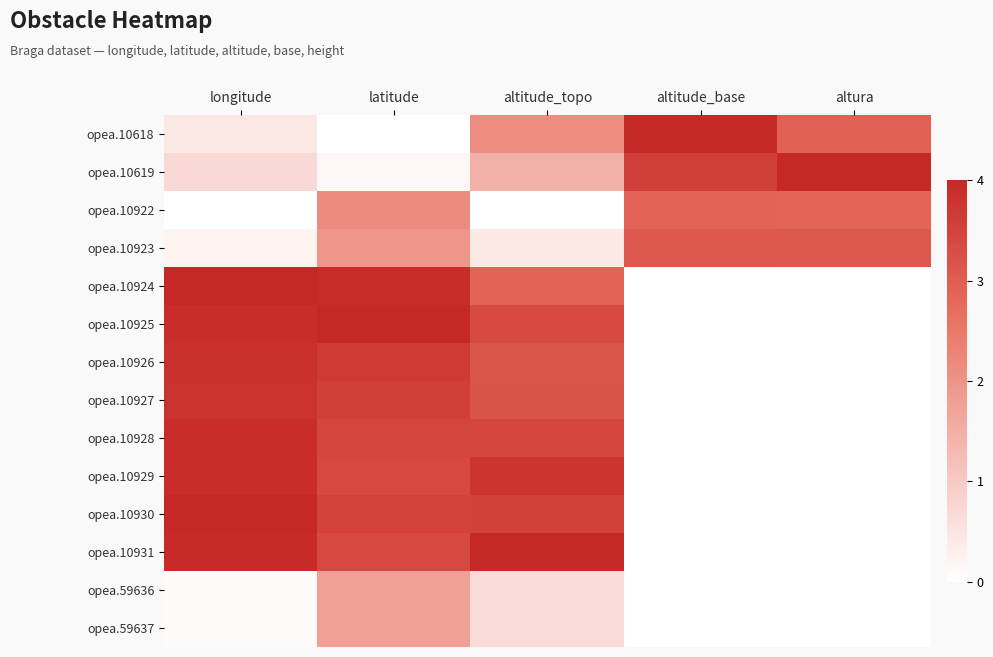

Reading left to right, list all the values displayed in this chart.

opea.10618: longitude=0.1	latitude=0.0	altitude_topo=0.5	altitude_base=1.0	altura=0.7
opea.10619: longitude=0.2	latitude=0.0	altitude_topo=0.4	altitude_base=0.9	altura=1.0
opea.10922: longitude=0.0	latitude=0.5	altitude_topo=0.0	altitude_base=0.7	altura=0.7
opea.10923: longitude=0.1	latitude=0.5	altitude_topo=0.1	altitude_base=0.8	altura=0.8
opea.10924: longitude=1.0	latitude=1.0	altitude_topo=0.7	altitude_base=0.0	altura=0.0
opea.10925: longitude=1.0	latitude=1.0	altitude_topo=0.8	altitude_base=0.0	altura=0.0
opea.10926: longitude=1.0	latitude=0.9	altitude_topo=0.8	altitude_base=0.0	altura=0.0
opea.10927: longitude=1.0	latitude=0.9	altitude_topo=0.8	altitude_base=0.0	altura=0.0
opea.10928: longitude=1.0	latitude=0.9	altitude_topo=0.9	altitude_base=0.0	altura=0.0
opea.10929: longitude=1.0	latitude=0.8	altitude_topo=0.9	altitude_base=0.0	altura=0.0
opea.10930: longitude=1.0	latitude=0.9	altitude_topo=0.9	altitude_base=0.0	altura=0.0
opea.10931: longitude=1.0	latitude=0.8	altitude_topo=1.0	altitude_base=0.0	altura=0.0
opea.59636: longitude=0.0	latitude=0.4	altitude_topo=0.2	altitude_base=0.0	altura=0.0
opea.59637: longitude=0.0	latitude=0.4	altitude_topo=0.2	altitude_base=0.0	altura=0.0